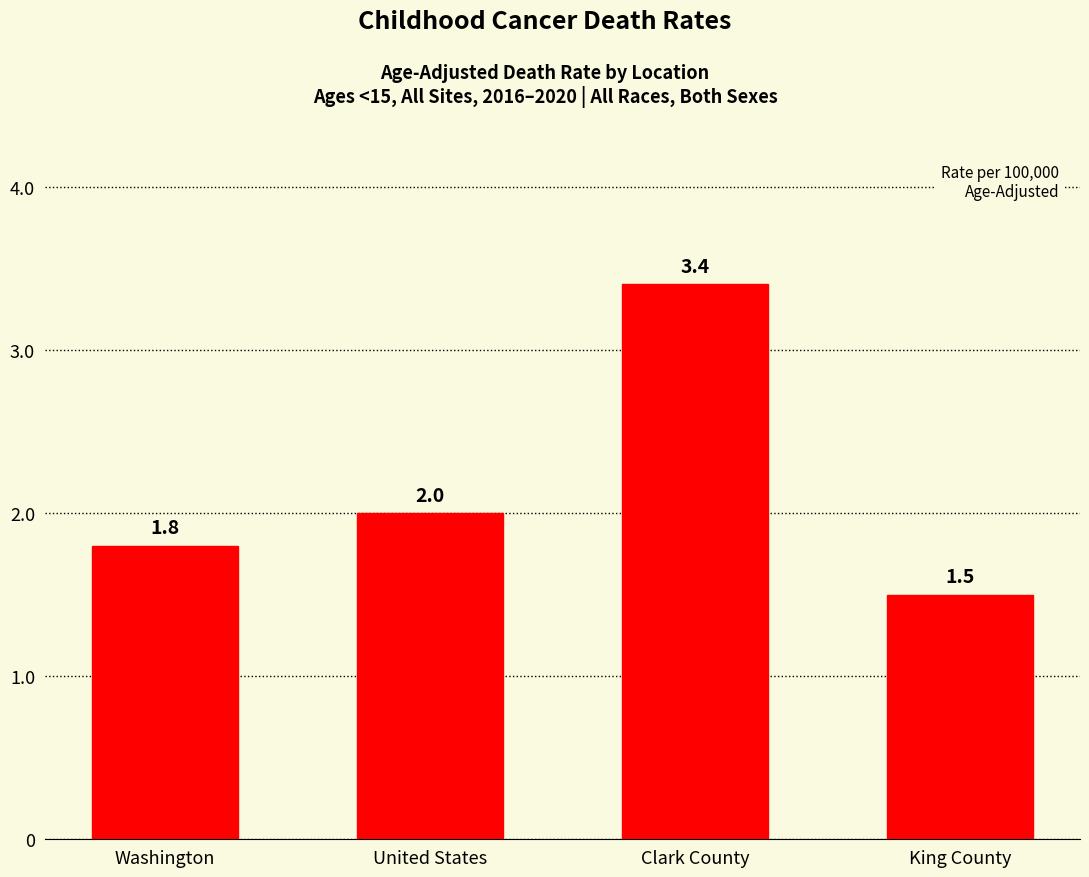

What is the average value?

2.2